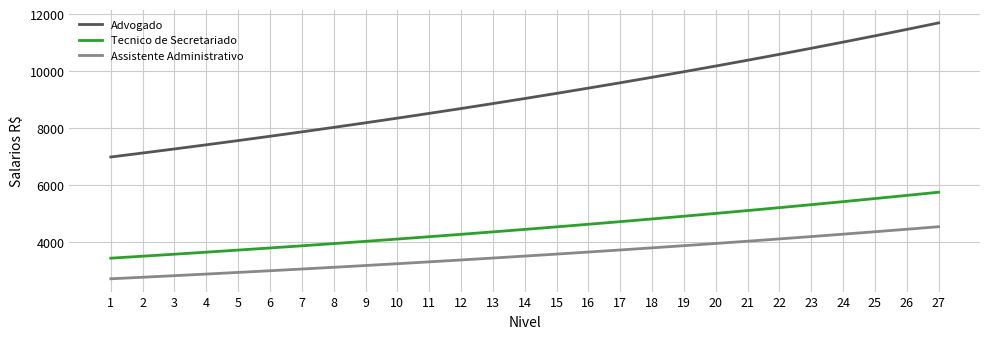

What is the difference between the highest and lowest values at 15?

5639.9